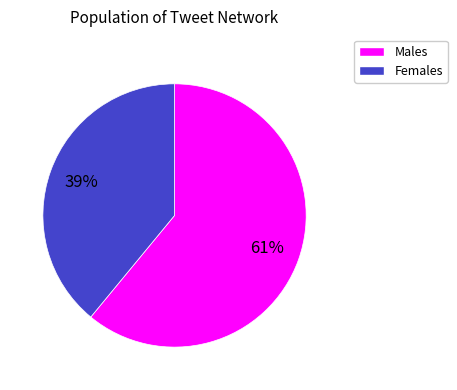

Is there any slice that represents more than half of the pie?

Yes